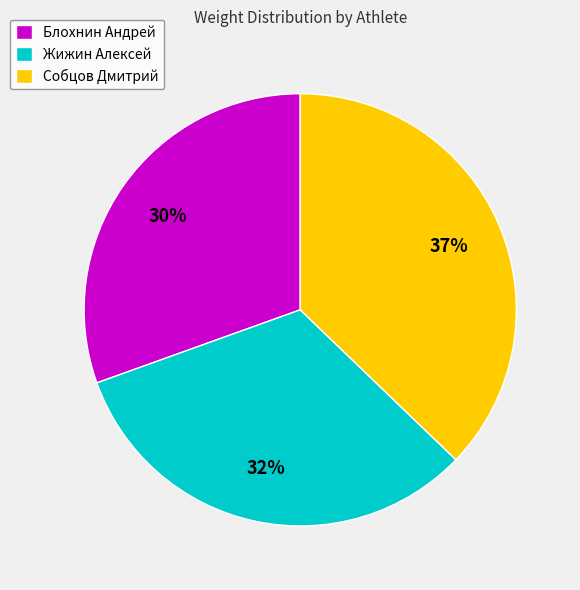

Do Жижин Алексей and Блохнин Андрей together represent more than half of the pie?

Yes